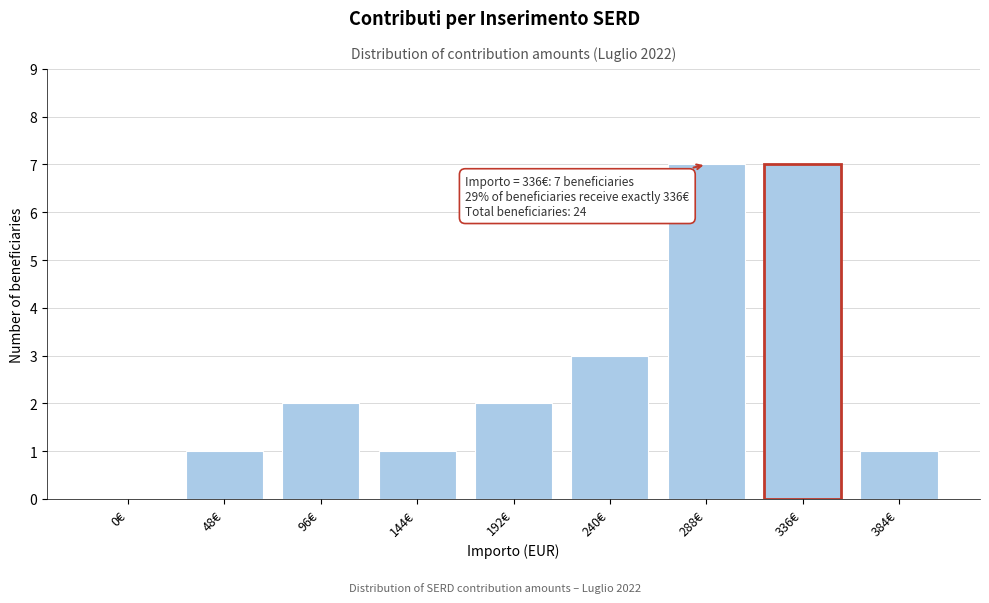

Reading right to left, list all the values displayed in this chart.

384€=1	336€=7	288€=7	240€=3	192€=2	144€=1	96€=2	48€=1	0€=0